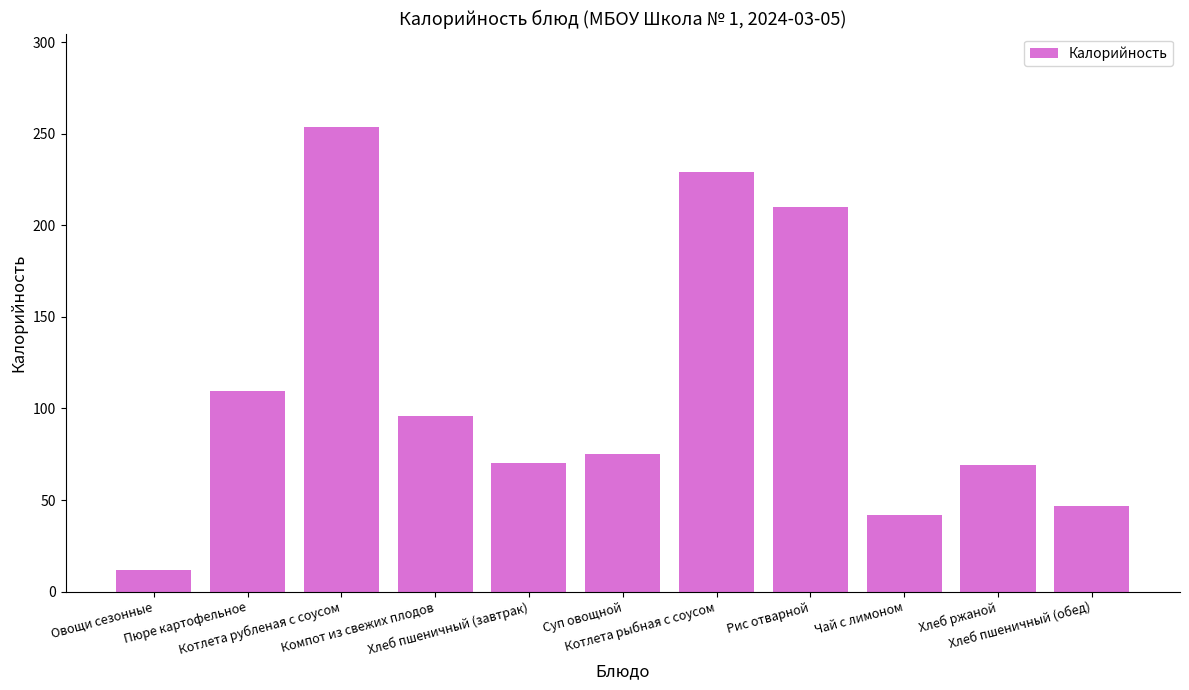

What is the average value?

110.3